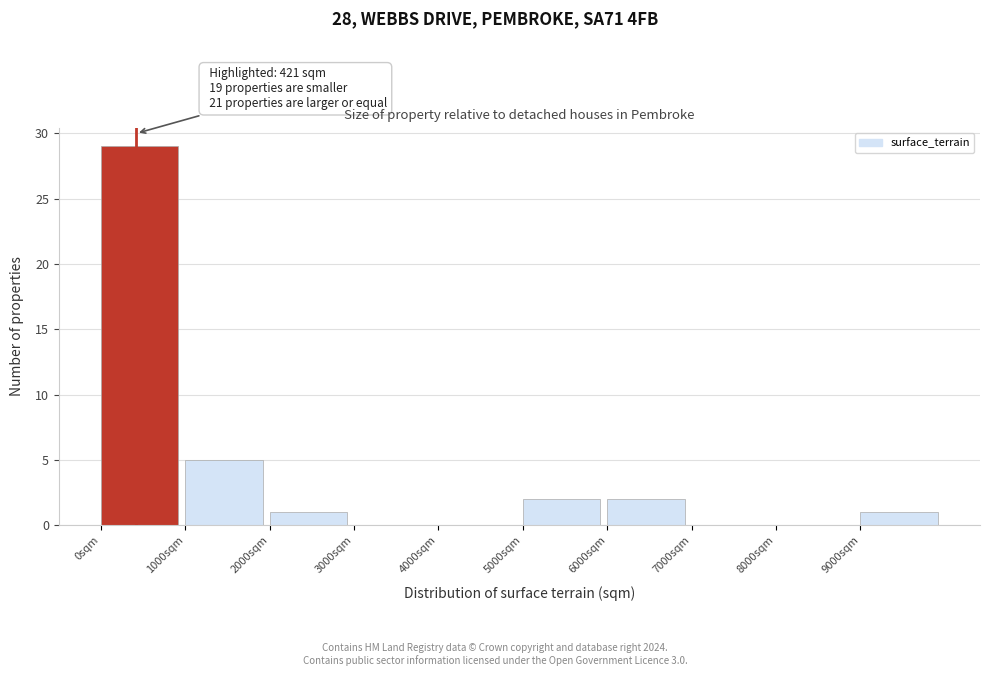

Which range on the x-axis has the tallest bar?

0 to 1000